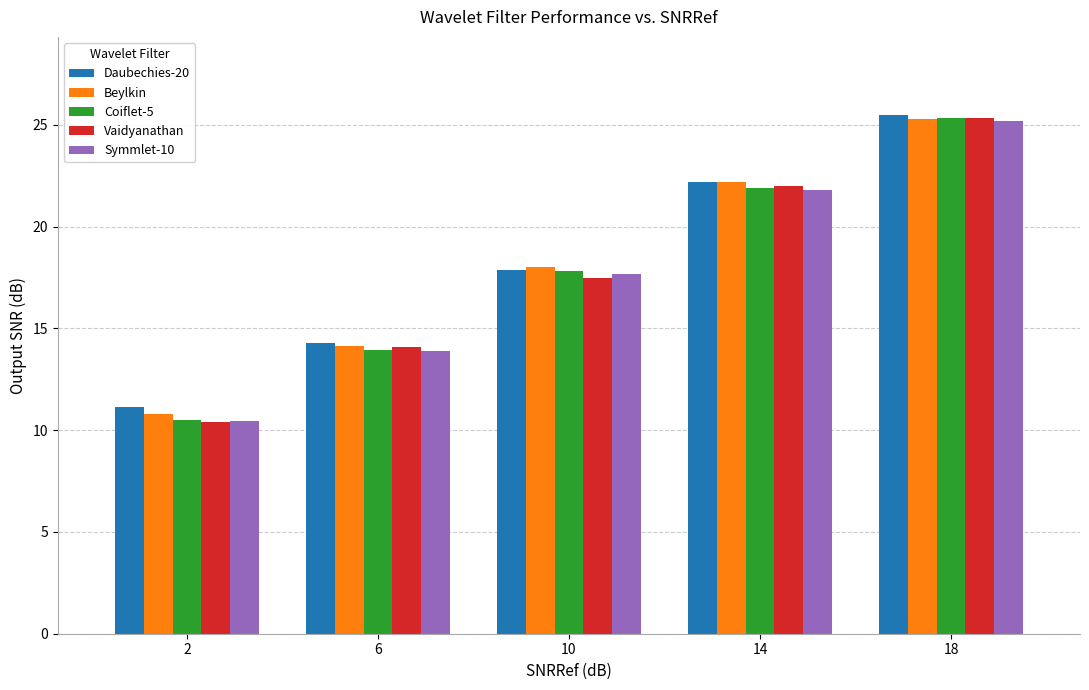

What is the average value of the Coiflet-5 series?

17.9